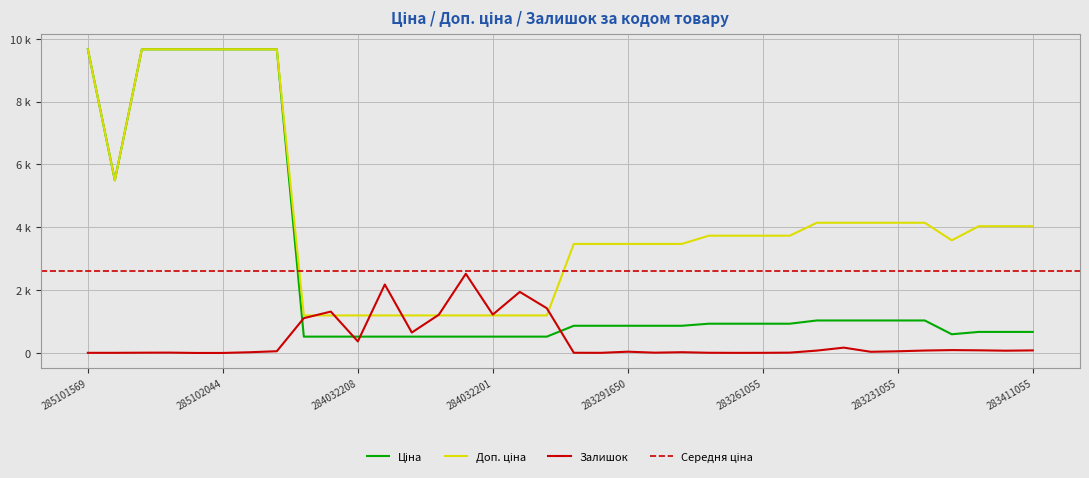

What is the difference between the highest and lowest values at 283261052?

3721.2